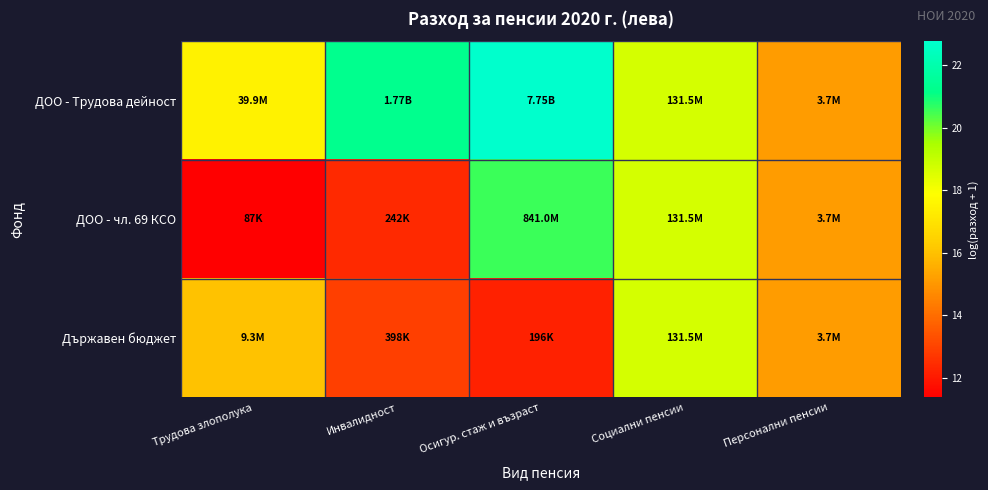

Rank the series by their maximum value, from highest to lowest.

ДОО - Трудова дейност, ДОО - чл. 69 КСО, Държавен бюджет